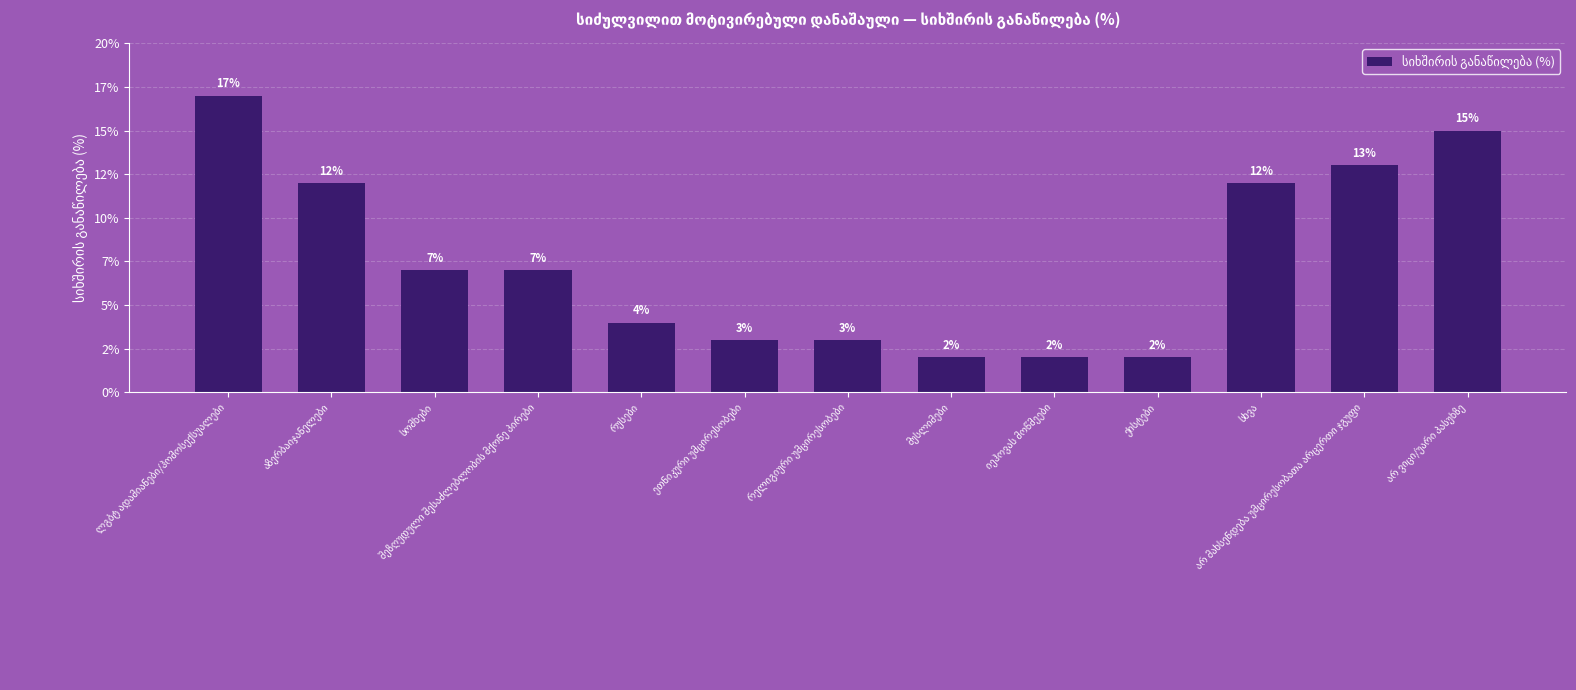

Does the chart contain any negative values?

No